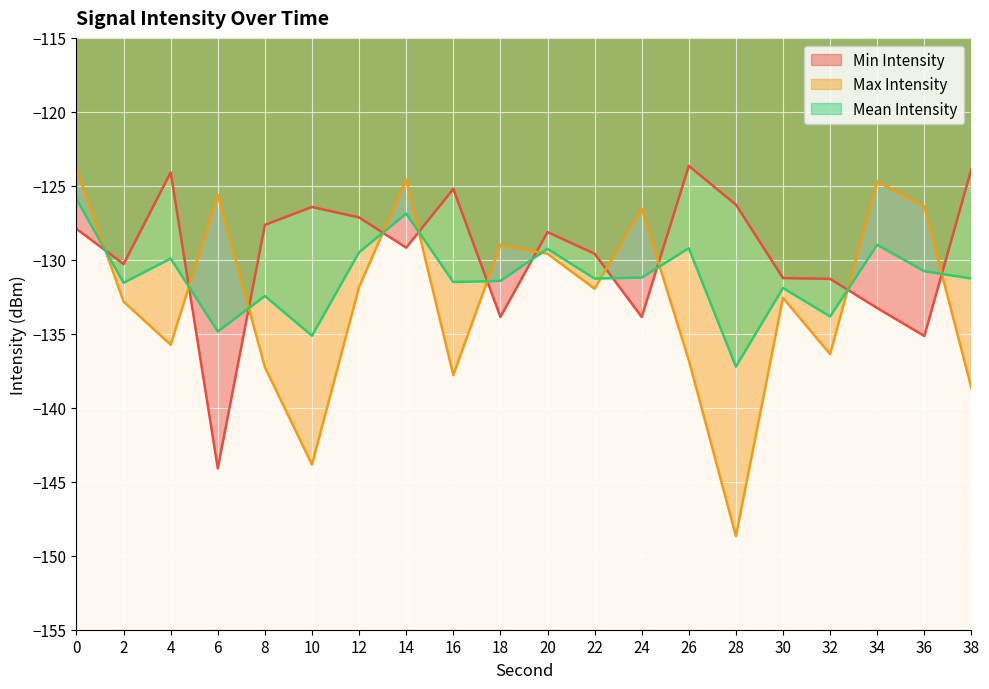

Is it true that Mean Intensity equals -179.5 at 8?

False